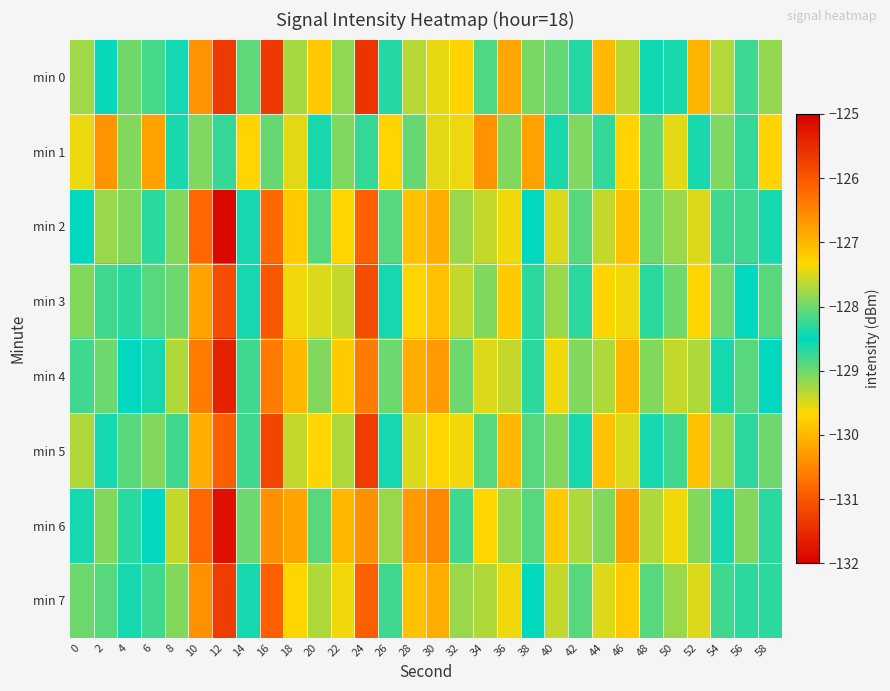

Rank the series at 8 from highest to lowest value.

min 6, min 4, min 2, min 7, min 3, min 5, min 0, min 1